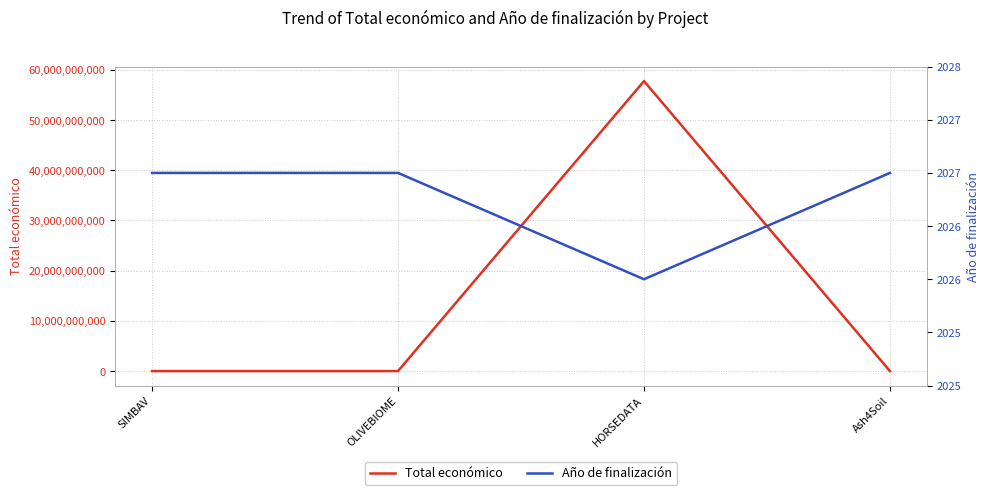

Count the Año de finalización values in the range 2027 to 2028.

3